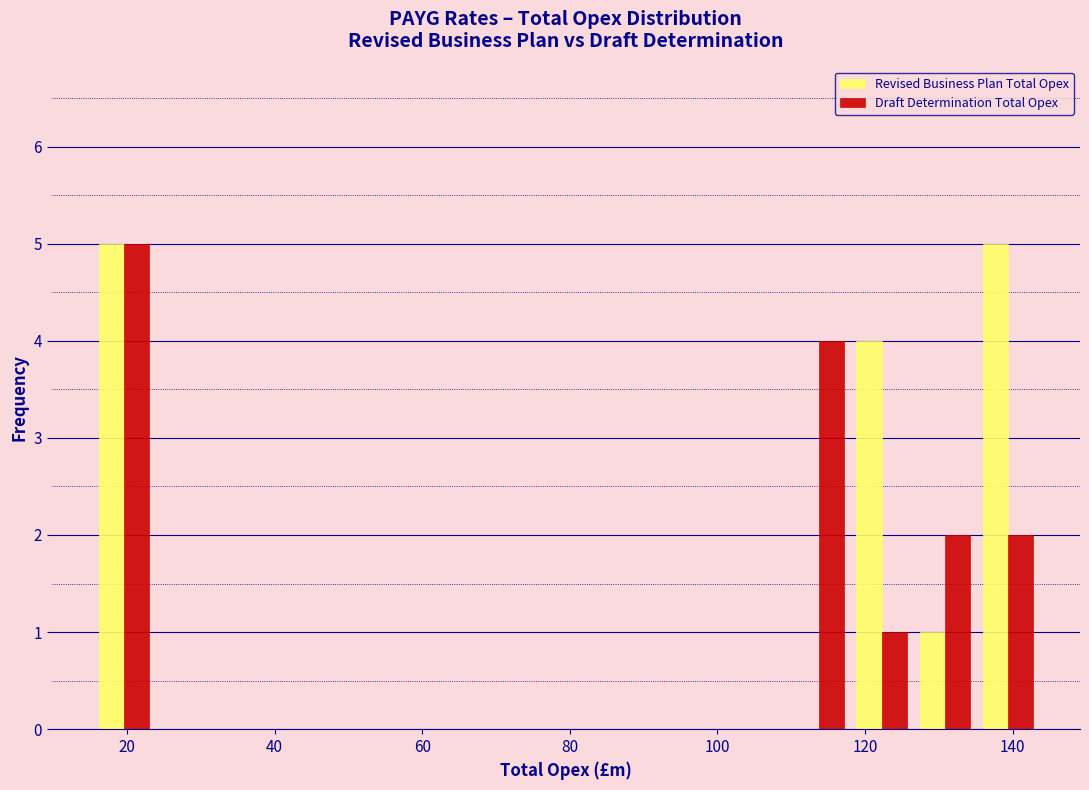

Reading left to right, transcribe this chart: for each range on the x-axis, give the height of each series' bar. Neither the bar edges nor the heights are printed on the chart, so give them approximately, as read against the axes.

16 to 24: Revised Business Plan Total Opex=5	Draft Determination Total Opex=5
24 to 32: Revised Business Plan Total Opex=0	Draft Determination Total Opex=0
32 to 40: Revised Business Plan Total Opex=0	Draft Determination Total Opex=0
40 to 50: Revised Business Plan Total Opex=0	Draft Determination Total Opex=0
50 to 58: Revised Business Plan Total Opex=0	Draft Determination Total Opex=0
58 to 66: Revised Business Plan Total Opex=0	Draft Determination Total Opex=0
66 to 76: Revised Business Plan Total Opex=0	Draft Determination Total Opex=0
76 to 84: Revised Business Plan Total Opex=0	Draft Determination Total Opex=0
84 to 92: Revised Business Plan Total Opex=0	Draft Determination Total Opex=0
92 to 100: Revised Business Plan Total Opex=0	Draft Determination Total Opex=0
100 to 110: Revised Business Plan Total Opex=0	Draft Determination Total Opex=0
110 to 118: Revised Business Plan Total Opex=0	Draft Determination Total Opex=4
118 to 126: Revised Business Plan Total Opex=4	Draft Determination Total Opex=1
126 to 136: Revised Business Plan Total Opex=1	Draft Determination Total Opex=2
136 to 144: Revised Business Plan Total Opex=5	Draft Determination Total Opex=2